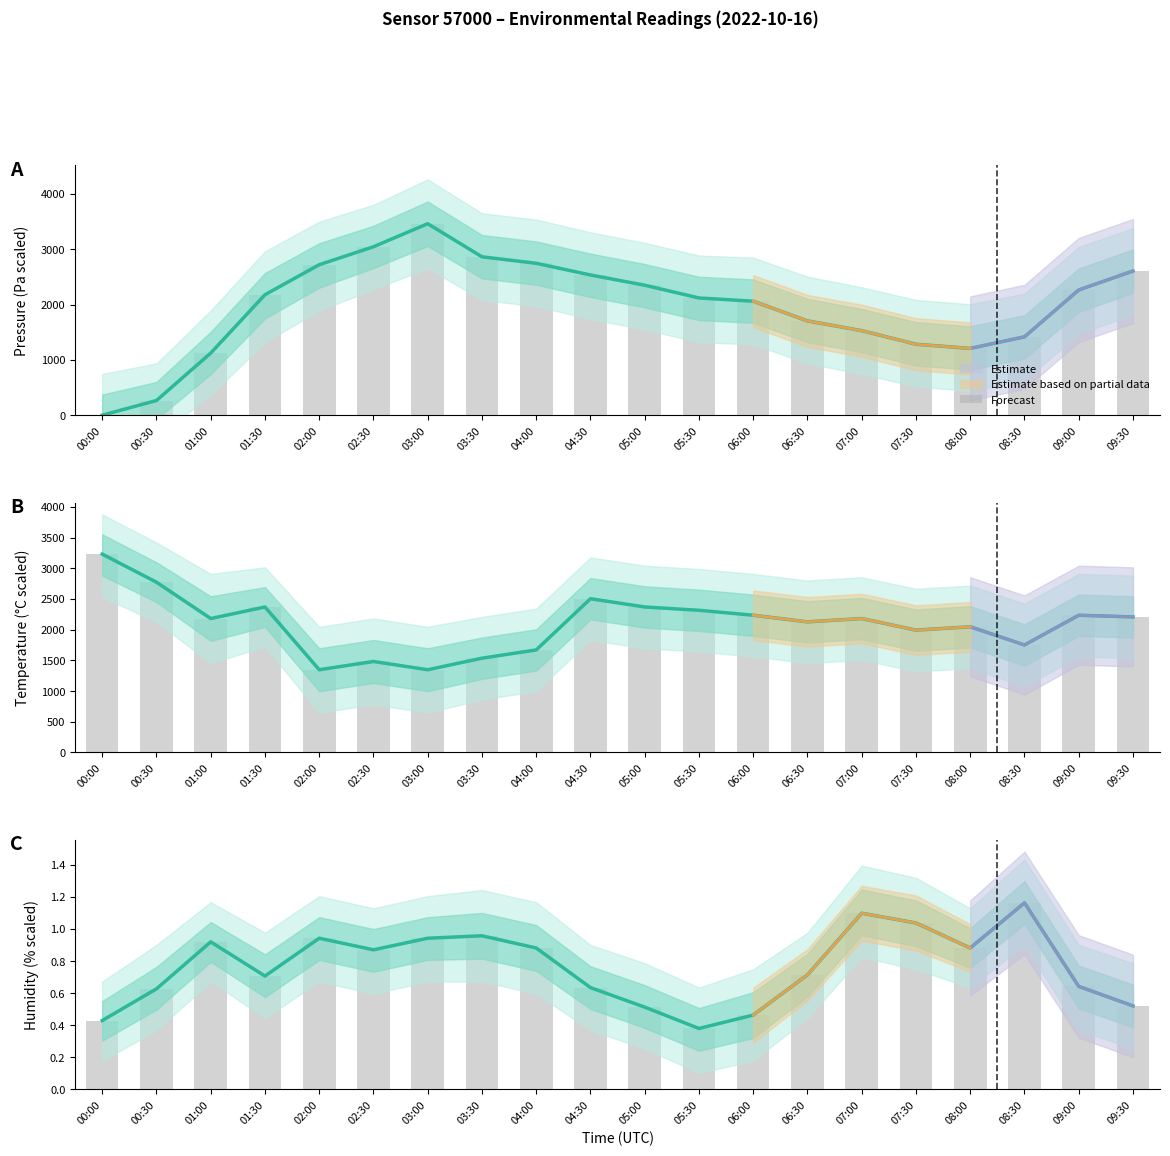

What is the difference between the maximum and minimum values in the humidity series?

0.8